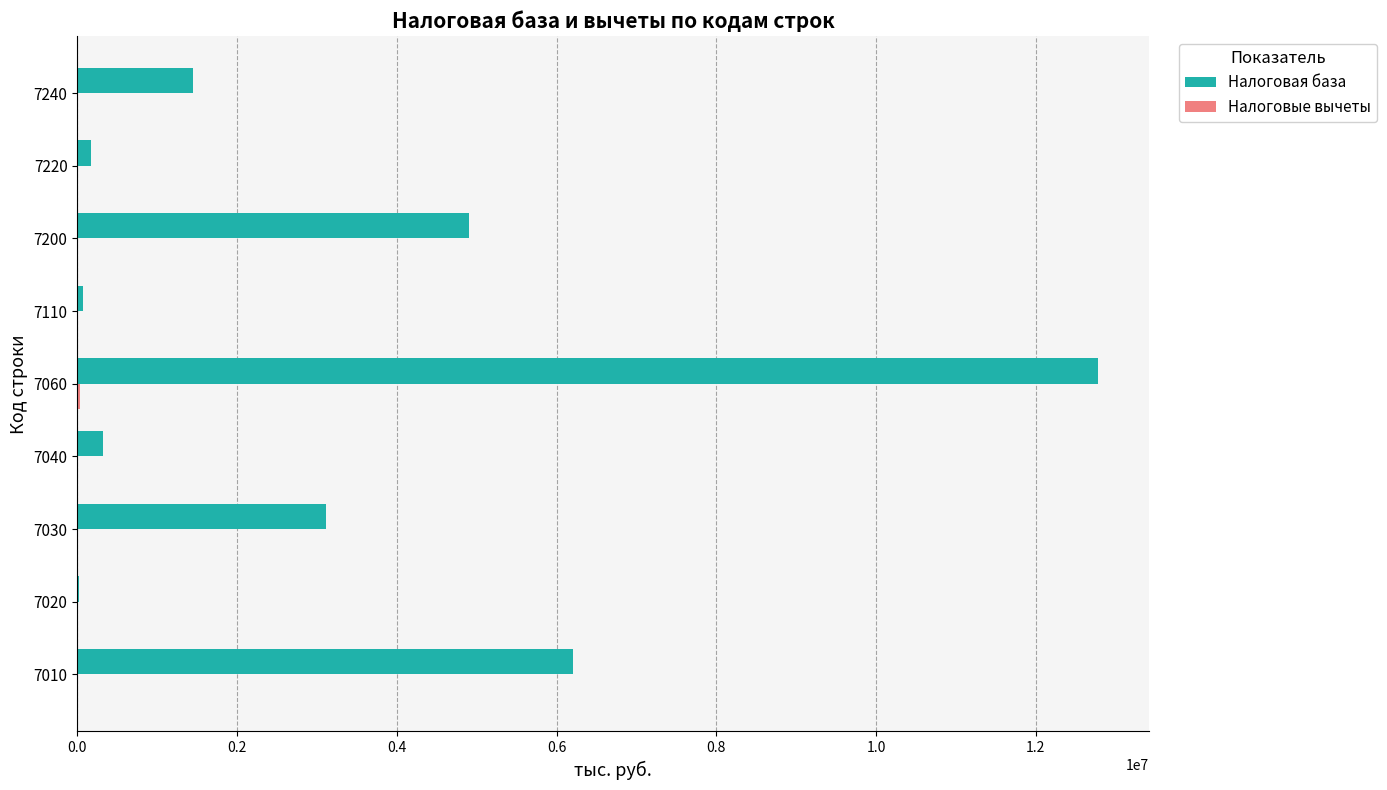

What is the sum of all Налоговая база values?

29037402